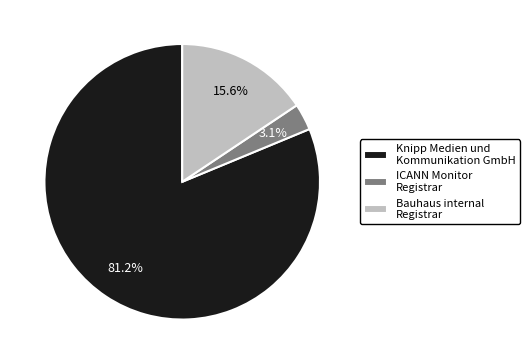

Approximately how many times larger is the value at Bauhaus internal Registrar compared to ICANN Monitor Registrar?

5.0